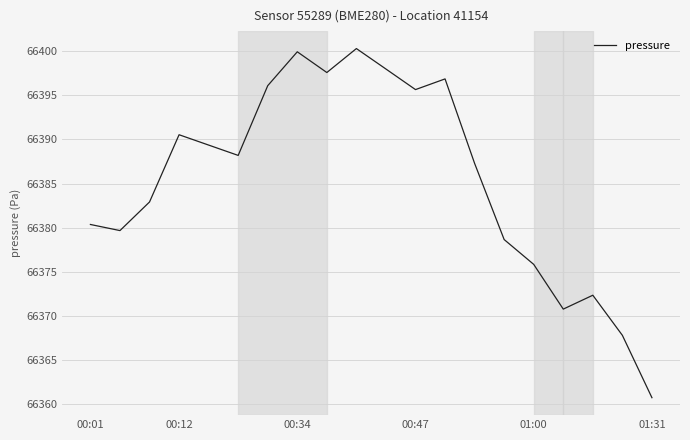

How many values exceed 66388?

10